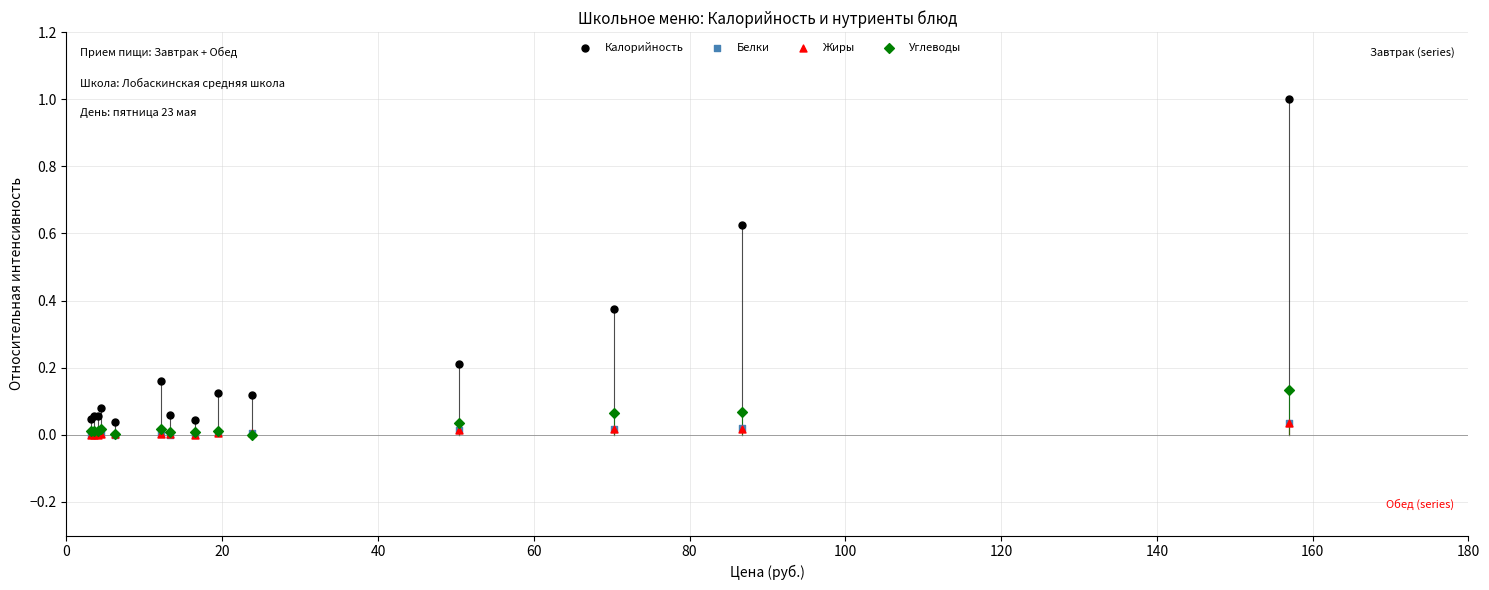

What are all the series names shown in the legend?

Калорийность, Белки, Жиры, Углеводы